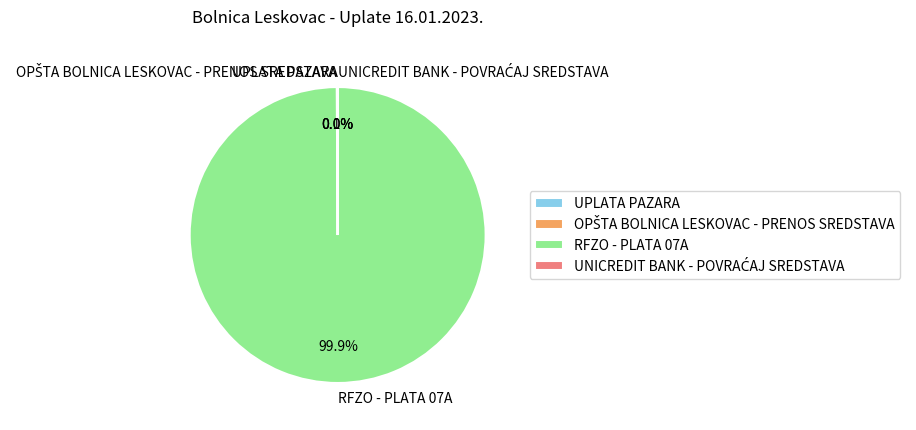

Which slice is the largest?

RFZO - PLATA 07A